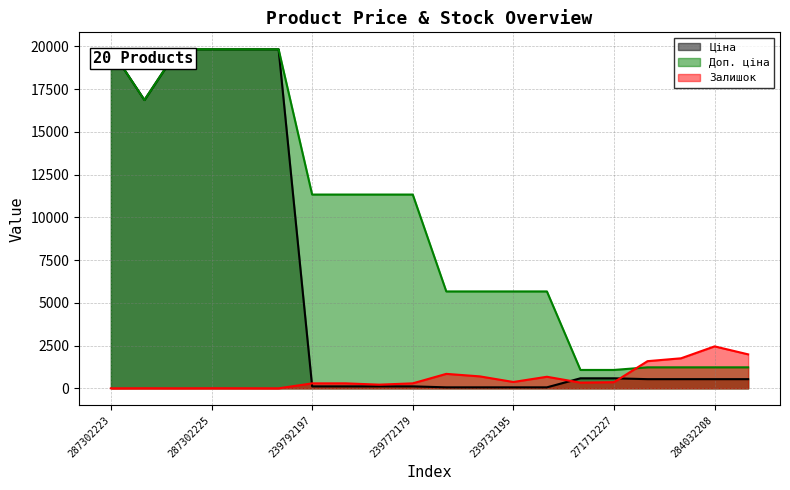

Which category has the lowest value in the Доп. ціна series?

271712228